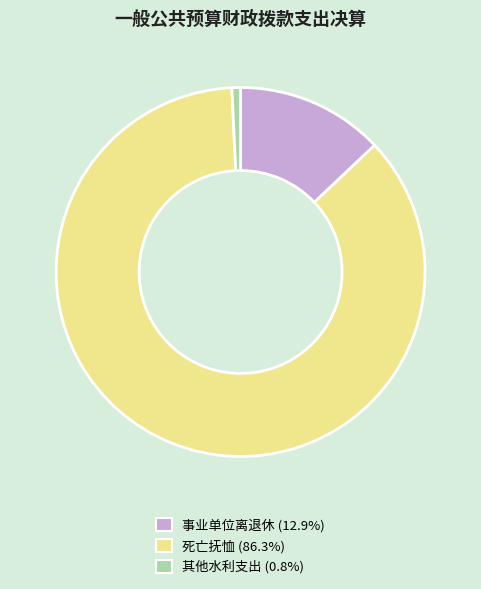

Which slice represents more than half of the pie?

死亡抚恤